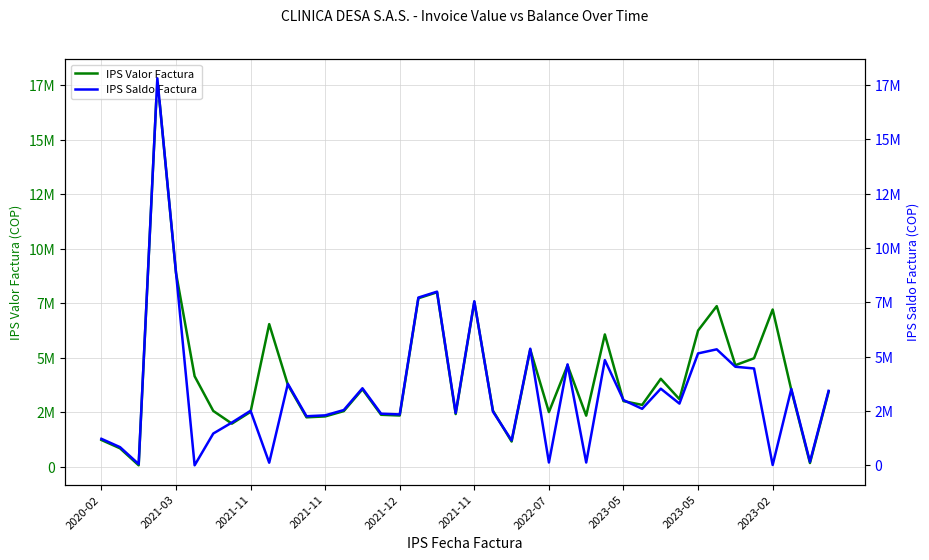

At which label does IPS Saldo Factura reach its minimum?

2021-11